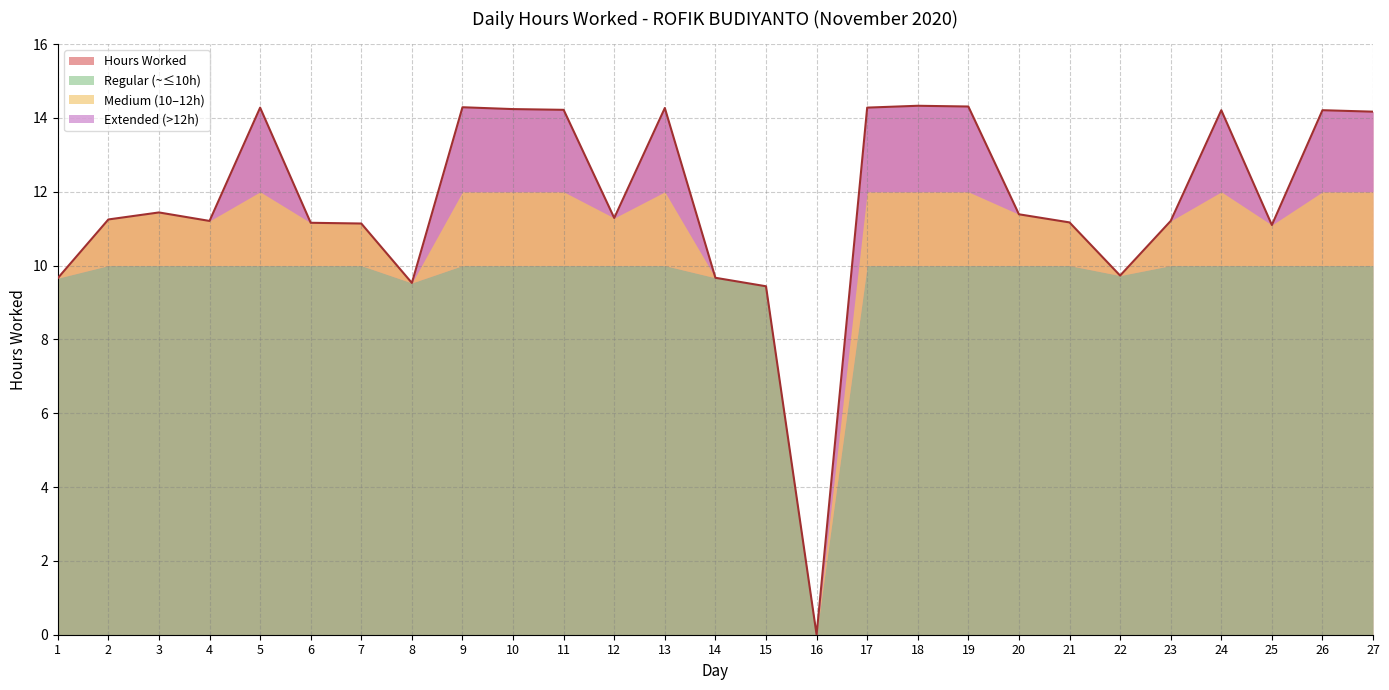

Read the value at 20.

11.4